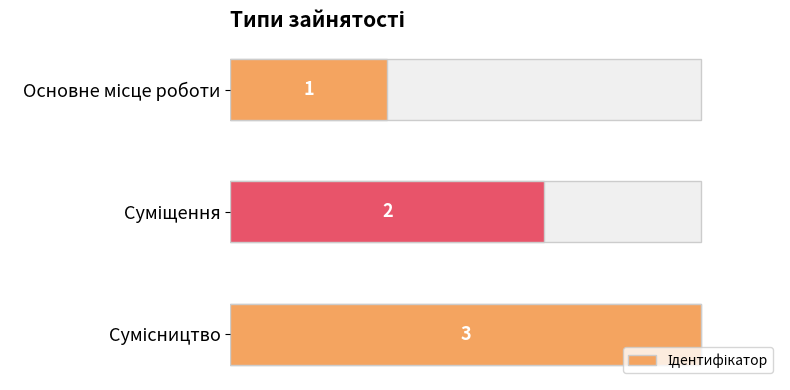

What is the difference between the second highest and minimum values?

1